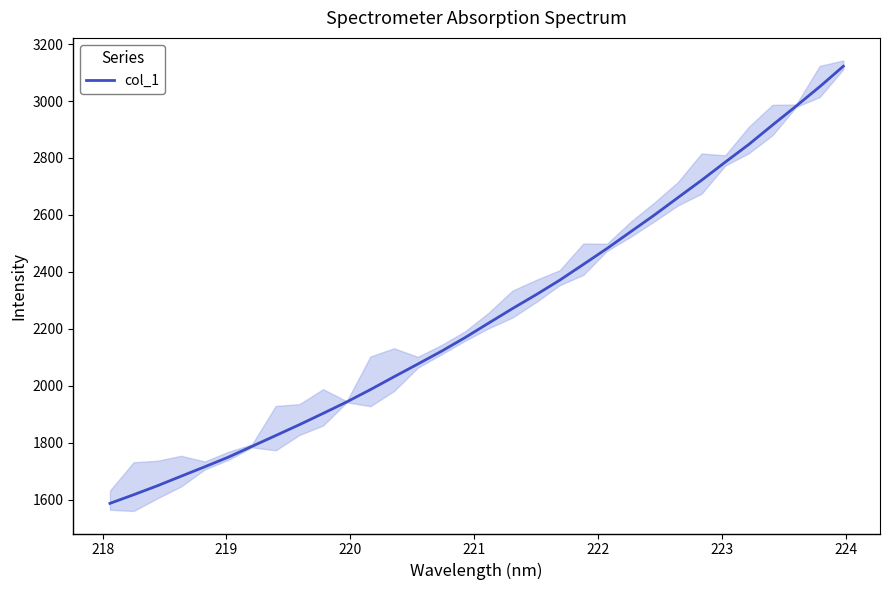

Does the chart have visible grid lines?

No